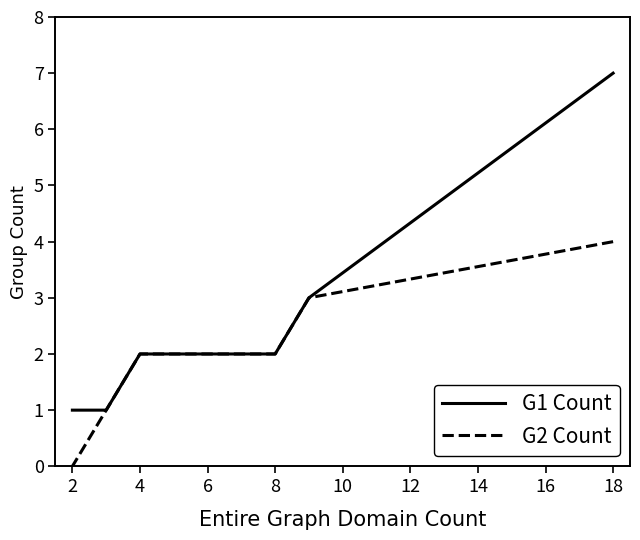

At which label is G2 Count closest to 2?

8